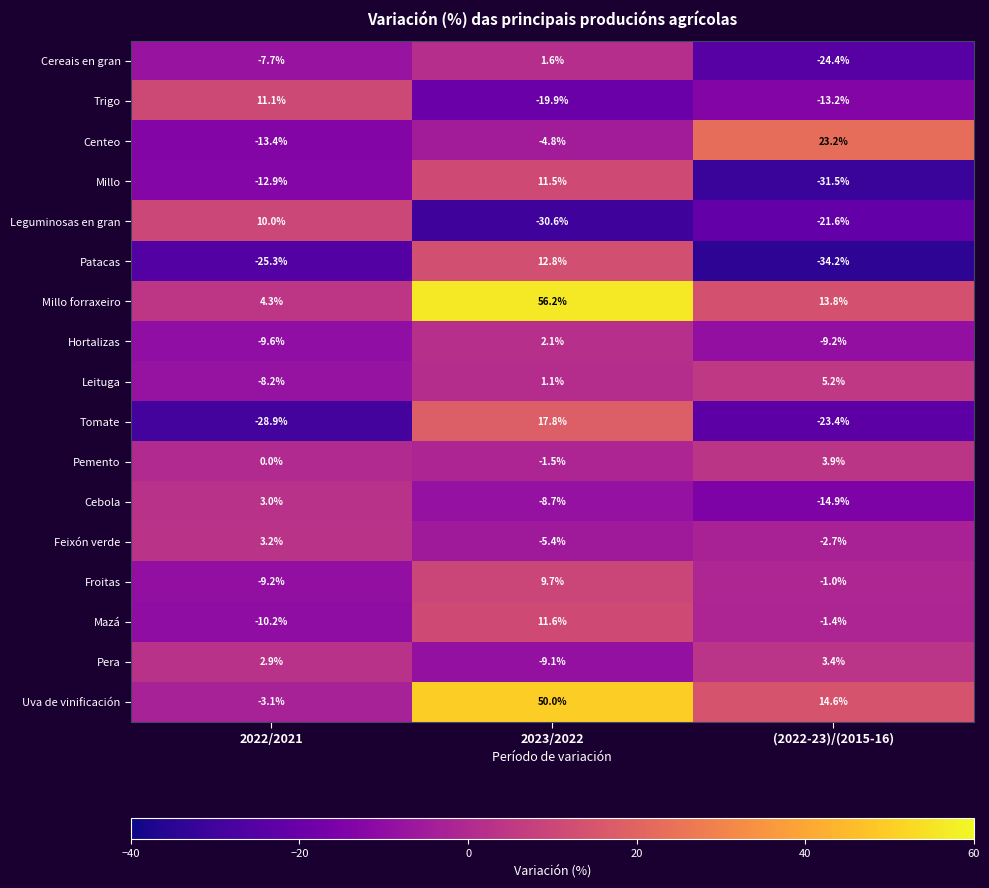

The value of Leituga at (2022-23)/(2015-16) is 7.3. True or false?

False